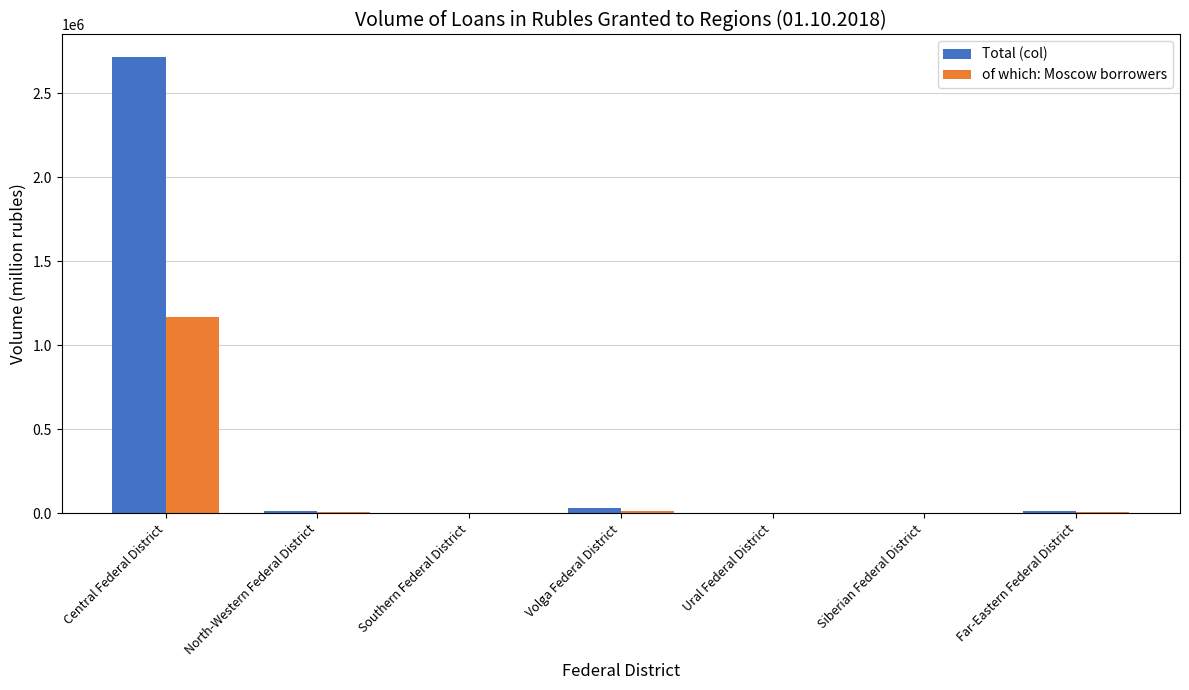

Count the number of categories in the chart.

7